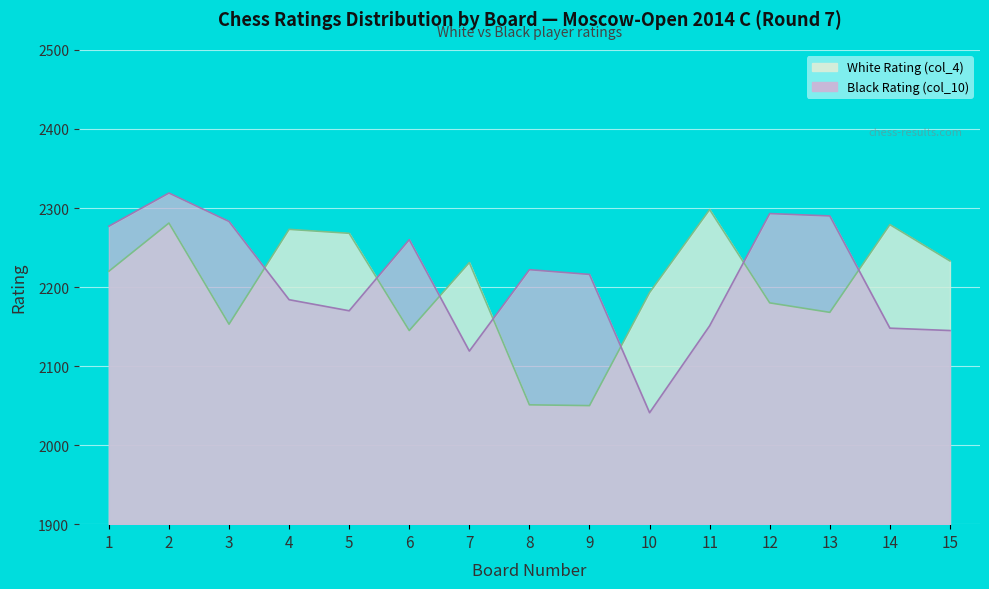

Rank the series at 9 from highest to lowest value.

Black Rating (col_10), White Rating (col_4)